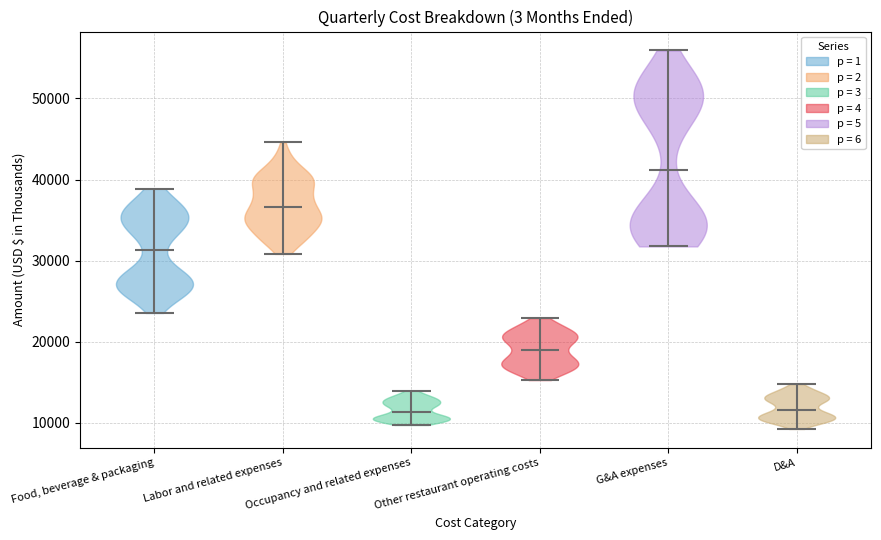

Reading left to right, read every violin against the y-axis: where its median line is, and the lowest and highest points it reaches. The values are not printed on the chart, so give them approximately, as read against the axis.

Food, beverage & packaging: median line 31000, lowest point 24000, highest point 39000
Labor and related expenses: median line 37000, lowest point 31000, highest point 45000
Occupancy and related expenses: median line 11000, lowest point 10000, highest point 14000
Other restaurant operating costs: median line 19000, lowest point 15000, highest point 23000
G&A expenses: median line 41000, lowest point 32000, highest point 56000
D&A: median line 12000, lowest point 9000, highest point 15000